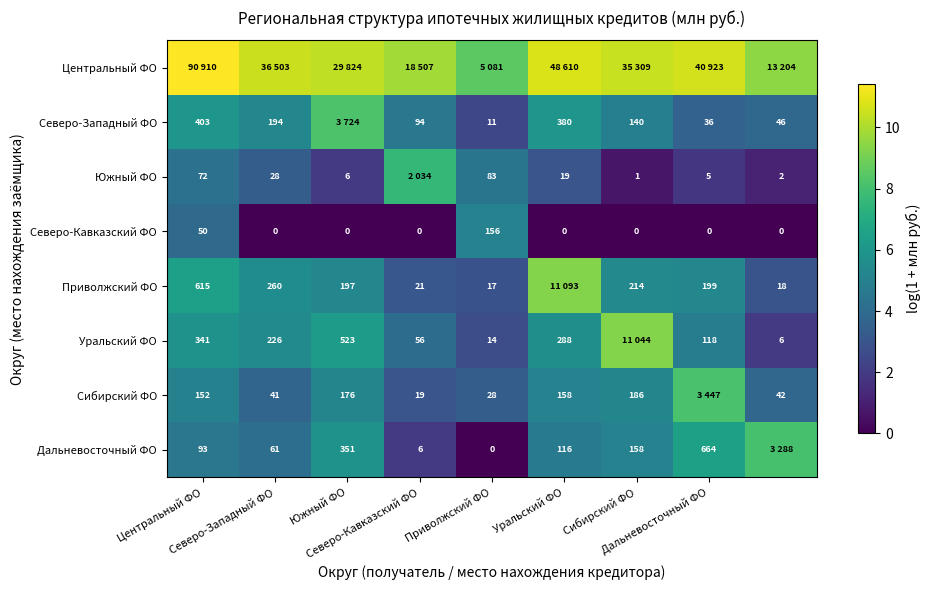

At how many categories does at least one series exceed 11?

1